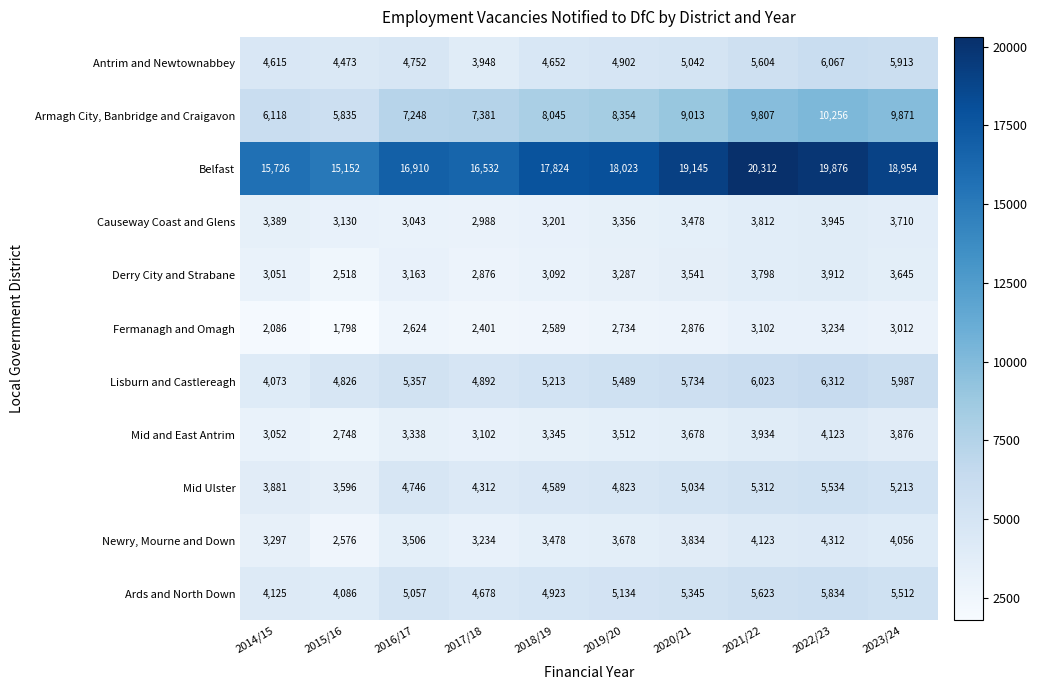

Where is Antrim and Newtownabbey nearest to the value 5007?

2020/21